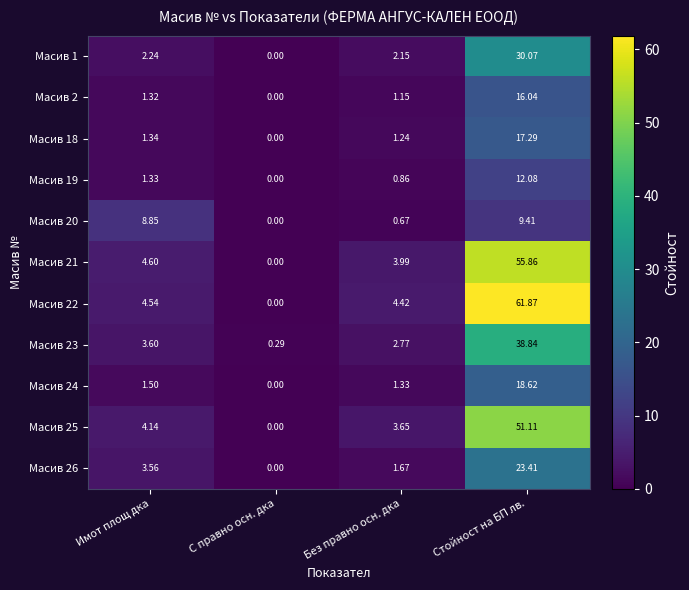

At which category is the sum across all series the highest?

Стойност на БП лв.